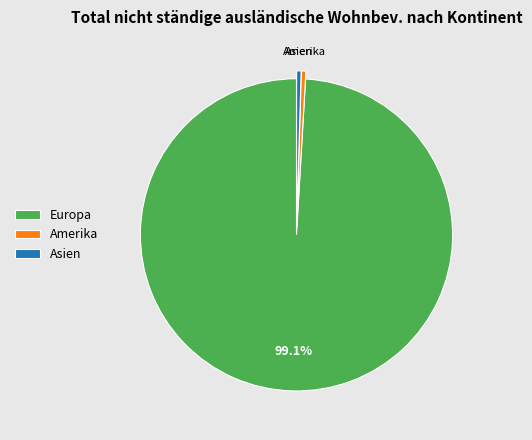

To the nearest percent, what is the combined percentage of Europa and Asien?

100%